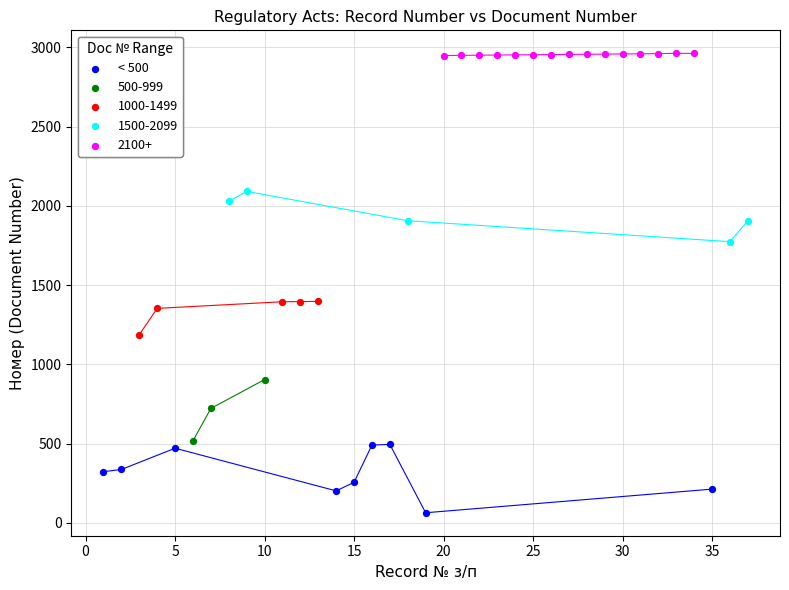

Which series contains the lowest Y value?

< 500